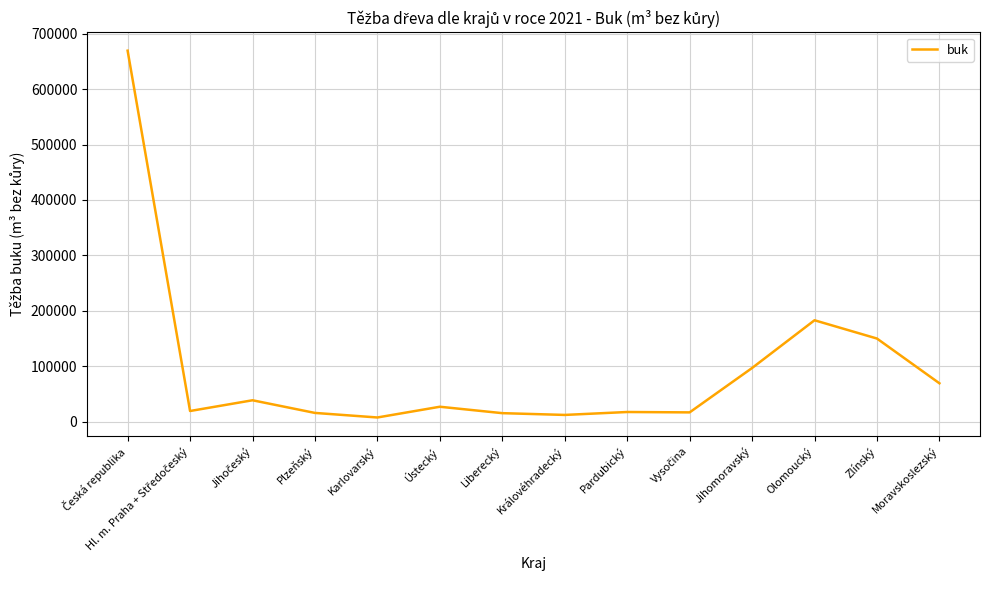

Which has a higher value, Zlínský or Plzeňský?

Zlínský